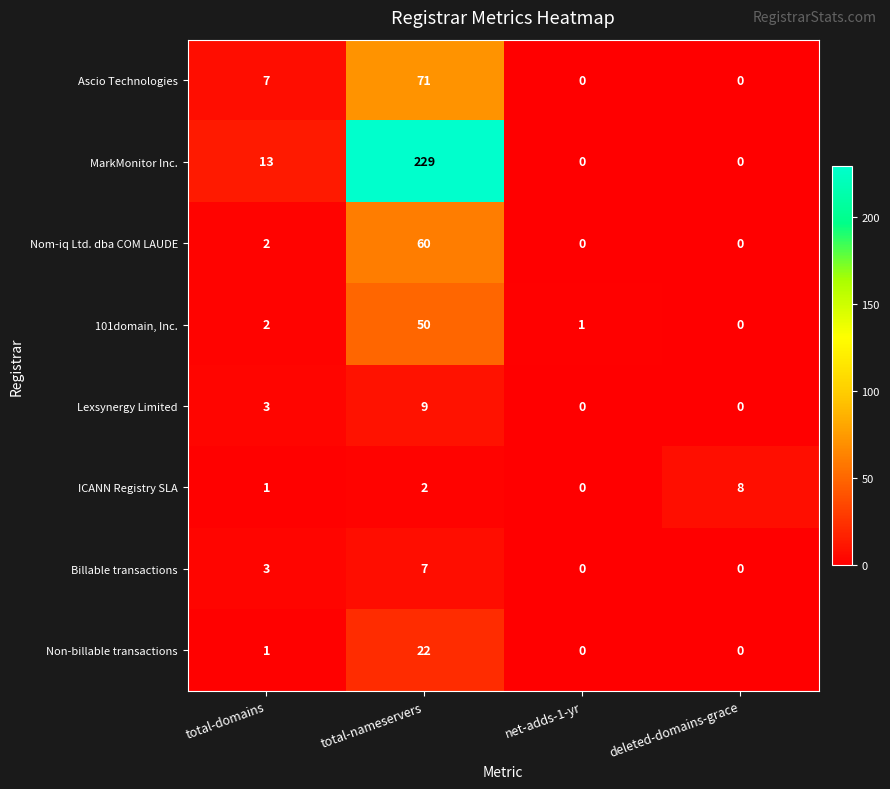

True or false: Billable transactions has a value of 3 at total-nameservers.

False